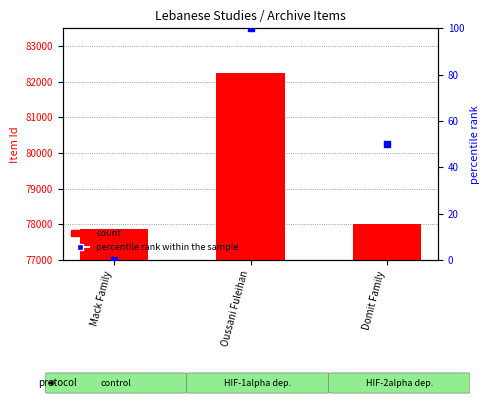

Which series contains the highest Y value?

count